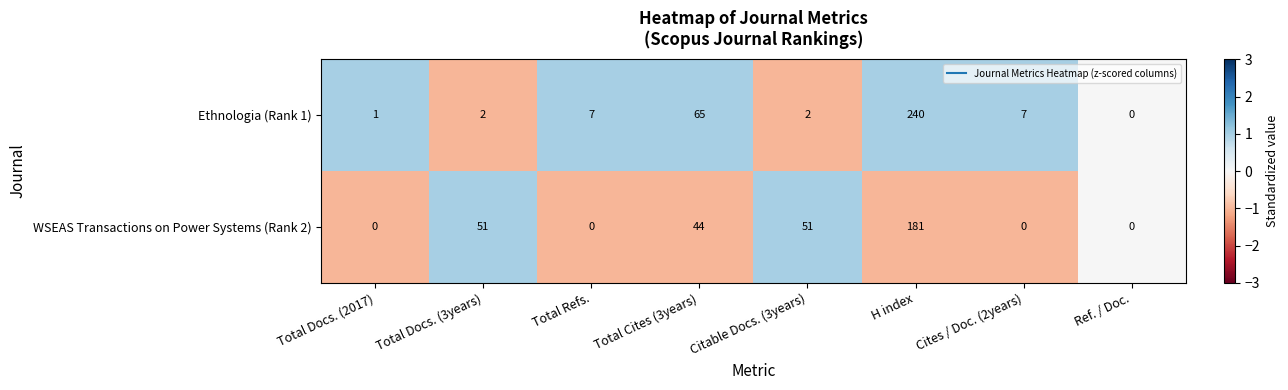

List the series in order of their overall mean, highest first.

WSEAS Transactions on Power Systems (Rank 2), Ethnologia (Rank 1)